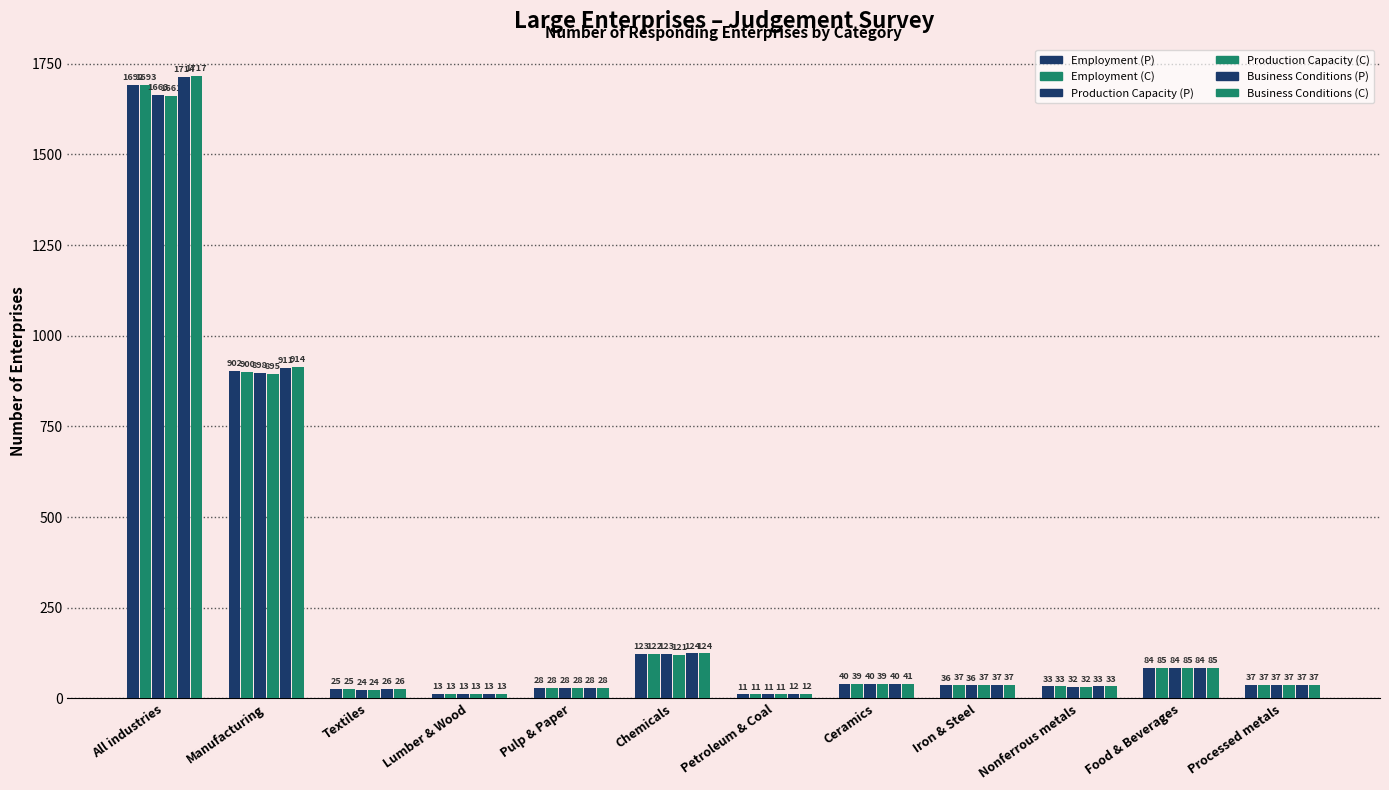

Which series has the widest spread of values?

Business Conditions (C)